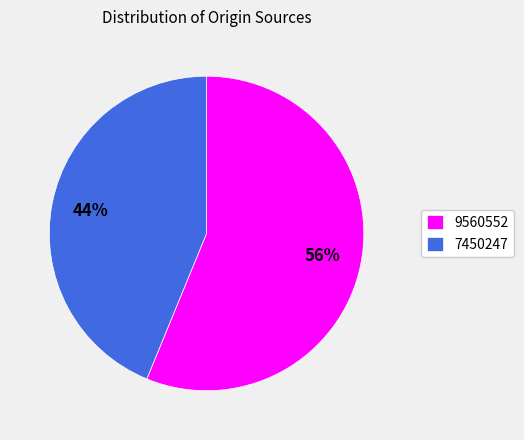

To the nearest percent, what is the average slice percentage?

50%